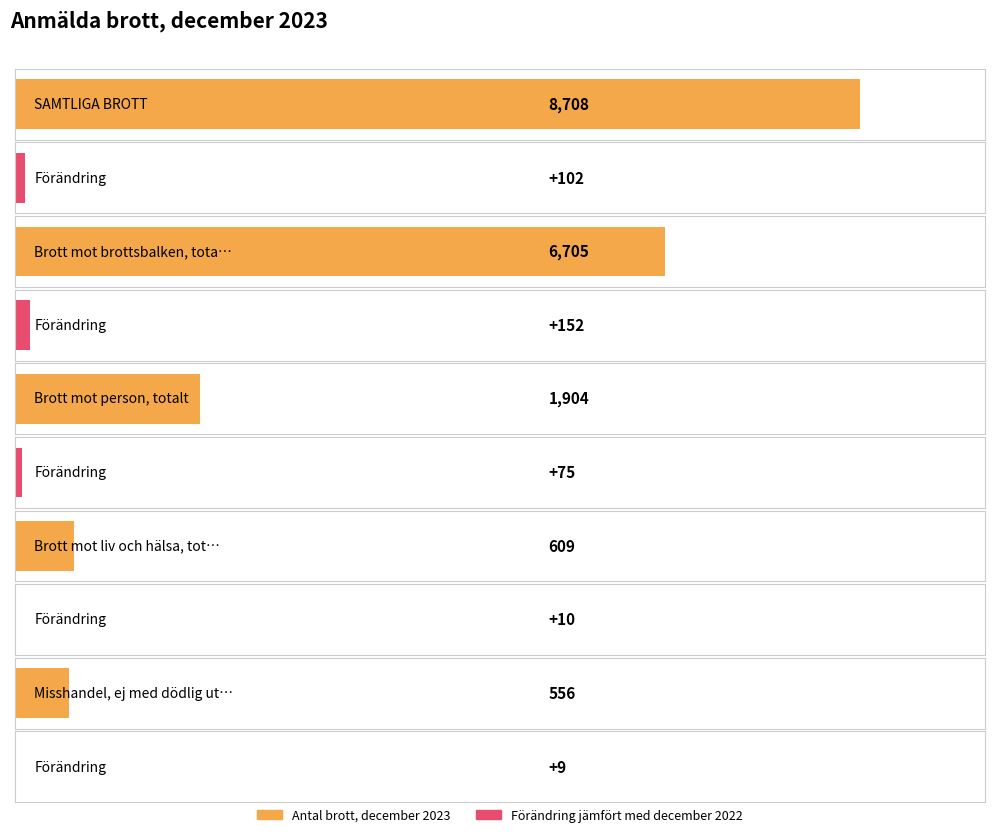

What position from the right is Brott mot brottsbalken, totalt?

4